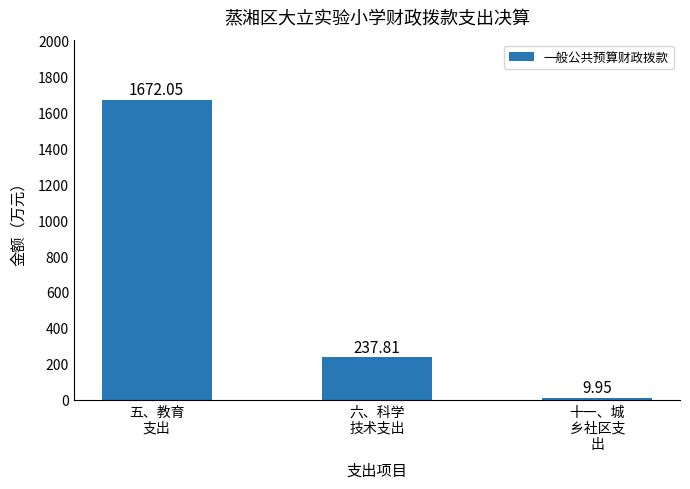

What is the label of the 3rd bar from the left?

十一、城
乡社区支
出